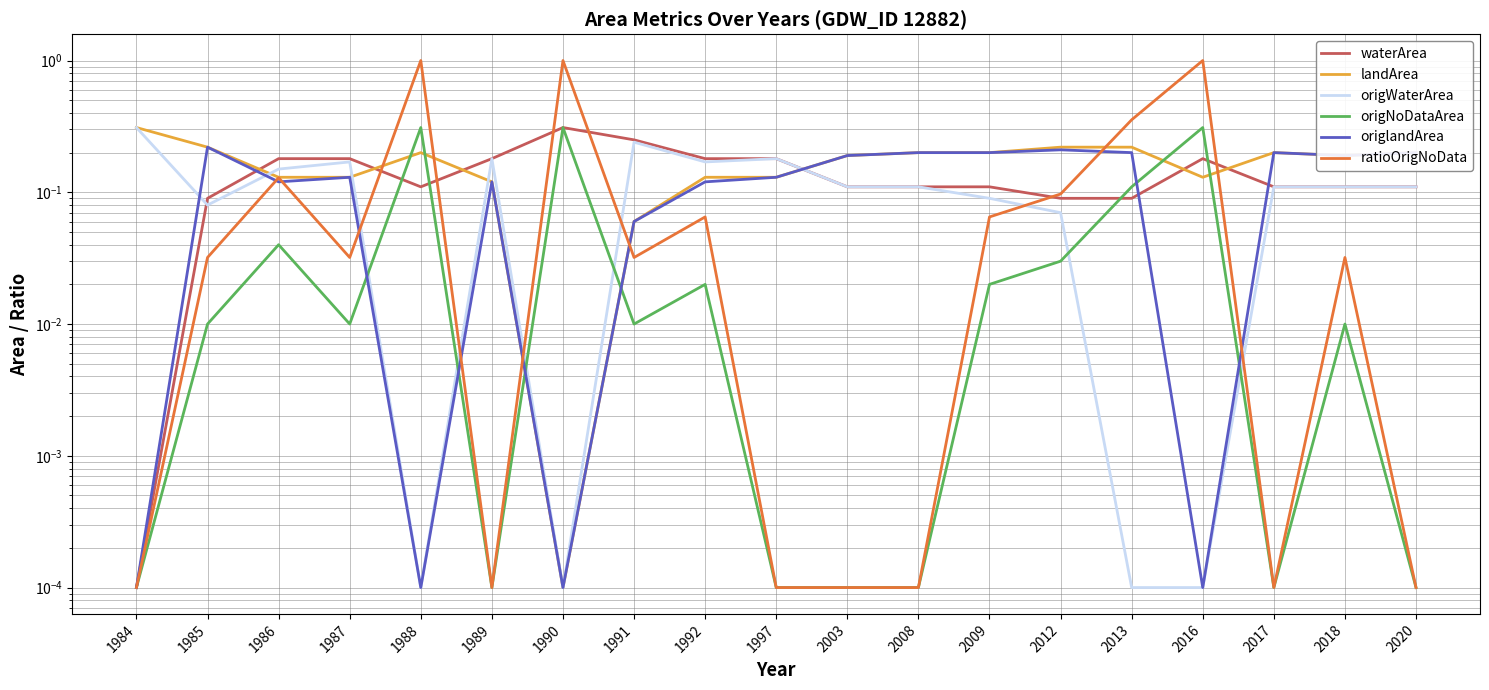

In landArea, how many points are lower than both neighbors (excluding endpoints)?

3